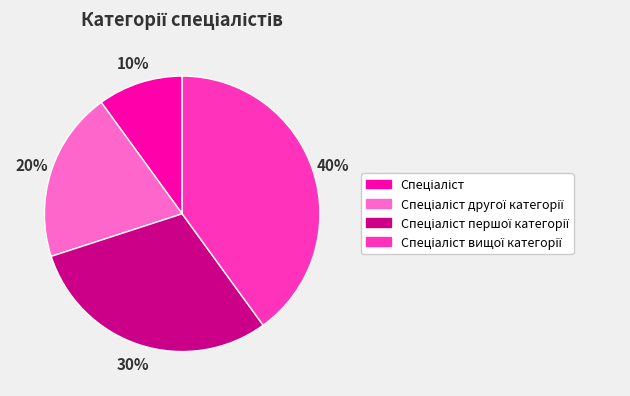

Count the number of slices in the pie.

4